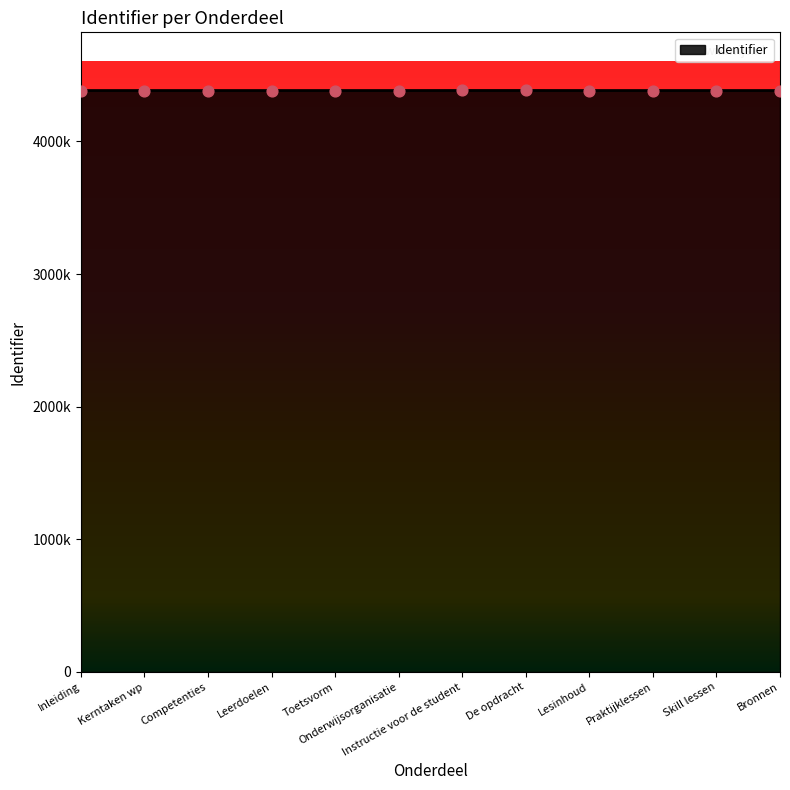

What is the ratio of the value at Inleiding to the value at Praktijklessen?

1.0